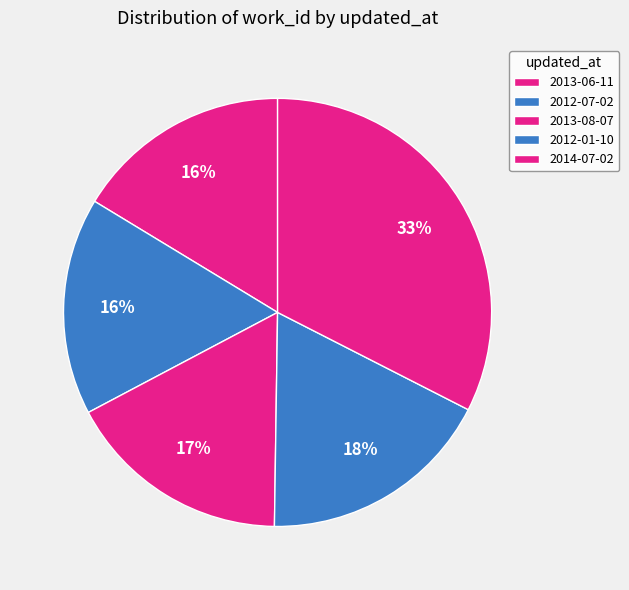

What is the total percentage of 2013-08-07 and 2012-07-02?

33.4%